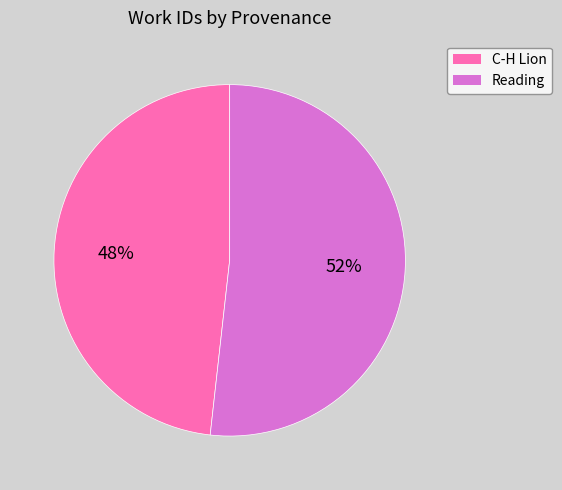

Count the number of slices in the pie.

2